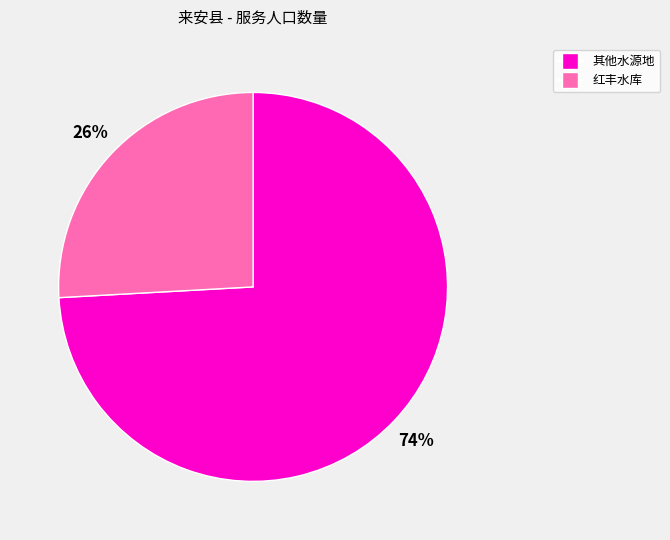

Which category accounts for the majority?

其他水源地